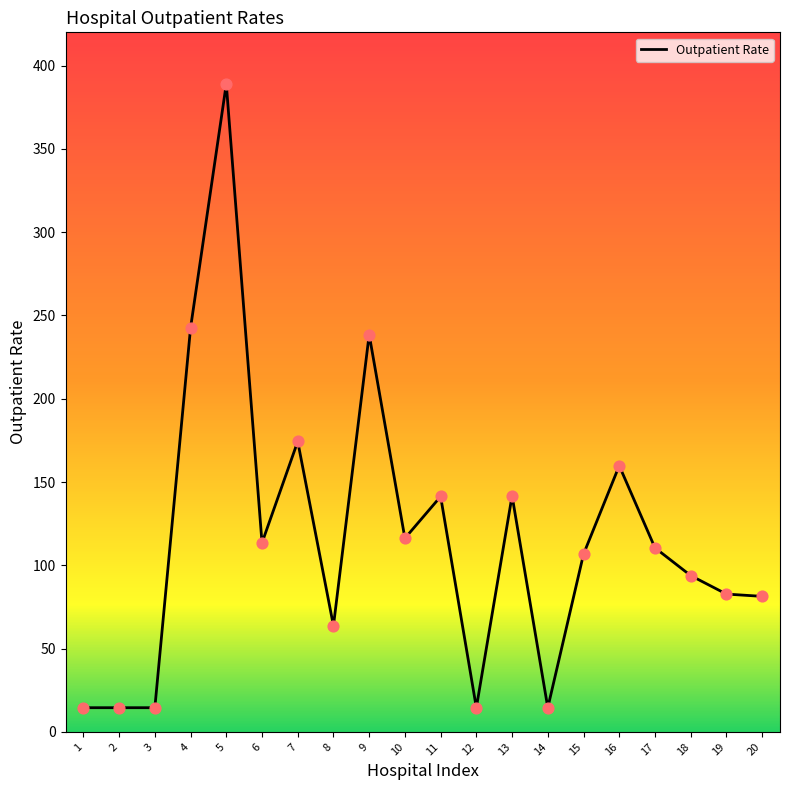

What is the change in value from 18 to 19?

-11.1